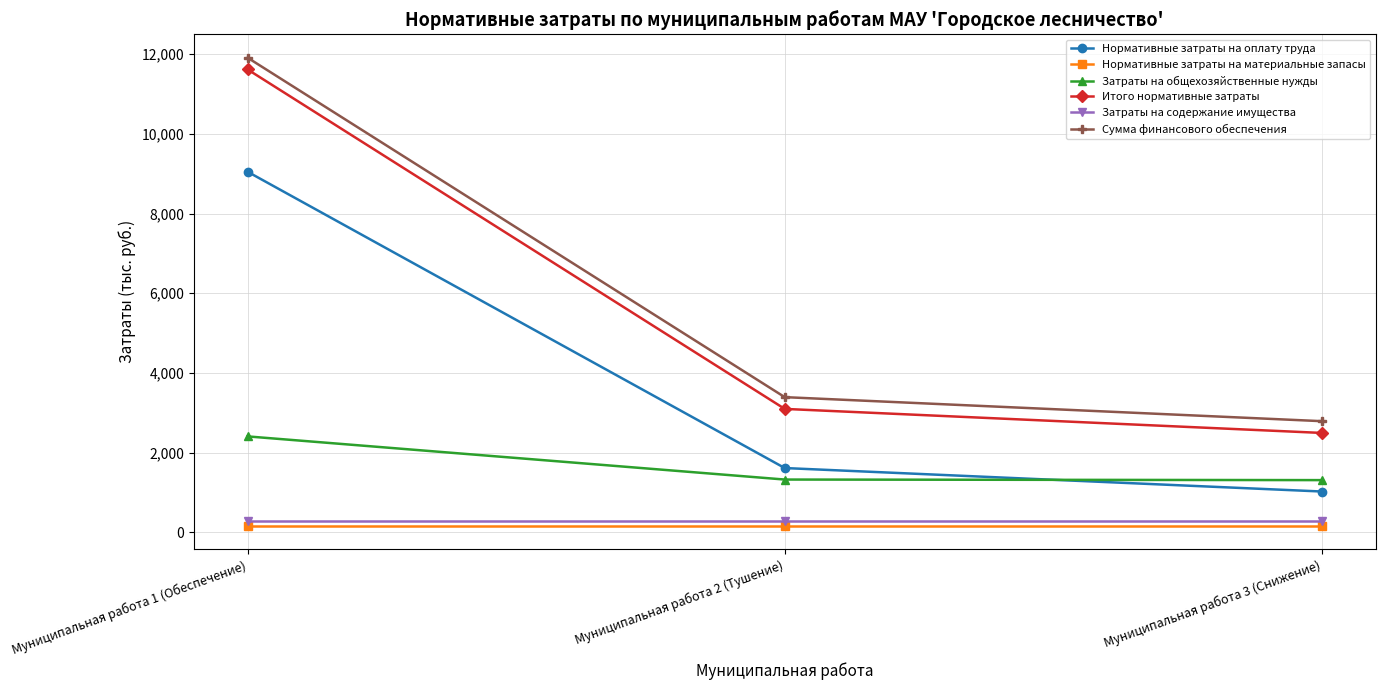

What is the highest value of the Затраты на общехозяйственные нужды series?

2407.6